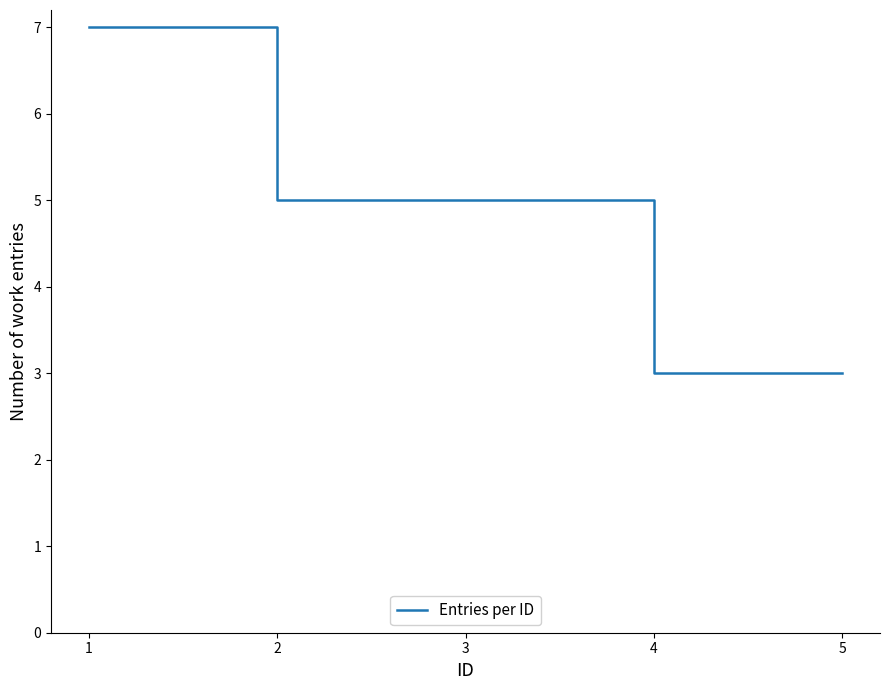

Reading left to right, what are all the values shown in this chart?

1=7	2=5	3=5	4=3	5=3